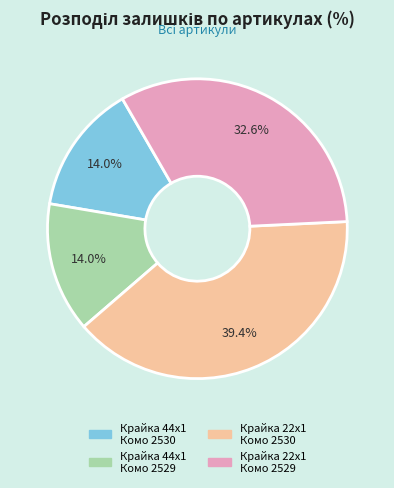

To the nearest percent, what is the difference between the largest and smallest slice percentages?

25%